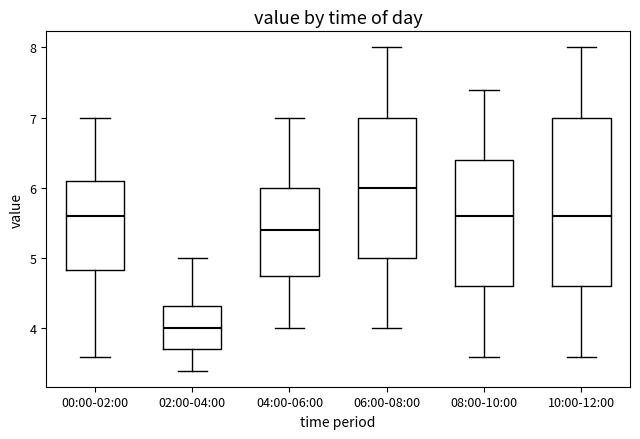

Comparing the boxes themselves (not the whiskers), which one is the tallest?

10:00-12:00